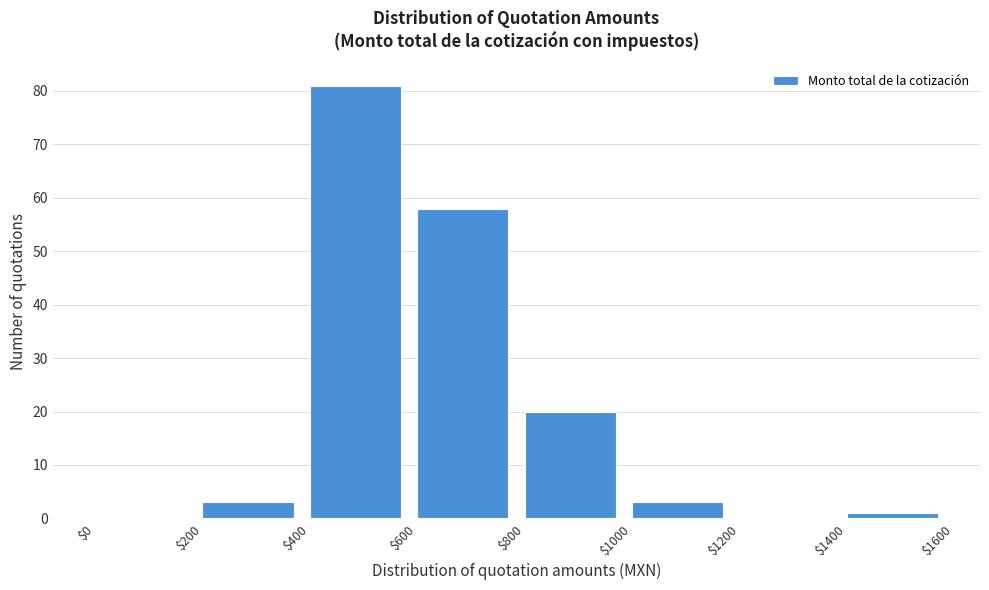

Reading left to right, list every bar in this chart as the range it spans on the x-axis followed by its height. The values are not printed on the chart, so give them approximately, as read against the axis.

$0 to $200: 0
$200 to $400: 3
$400 to $600: 81
$600 to $800: 58
$800 to $1000: 20
$1000 to $1200: 3
$1200 to $1400: 0
$1400 to $1600: 1